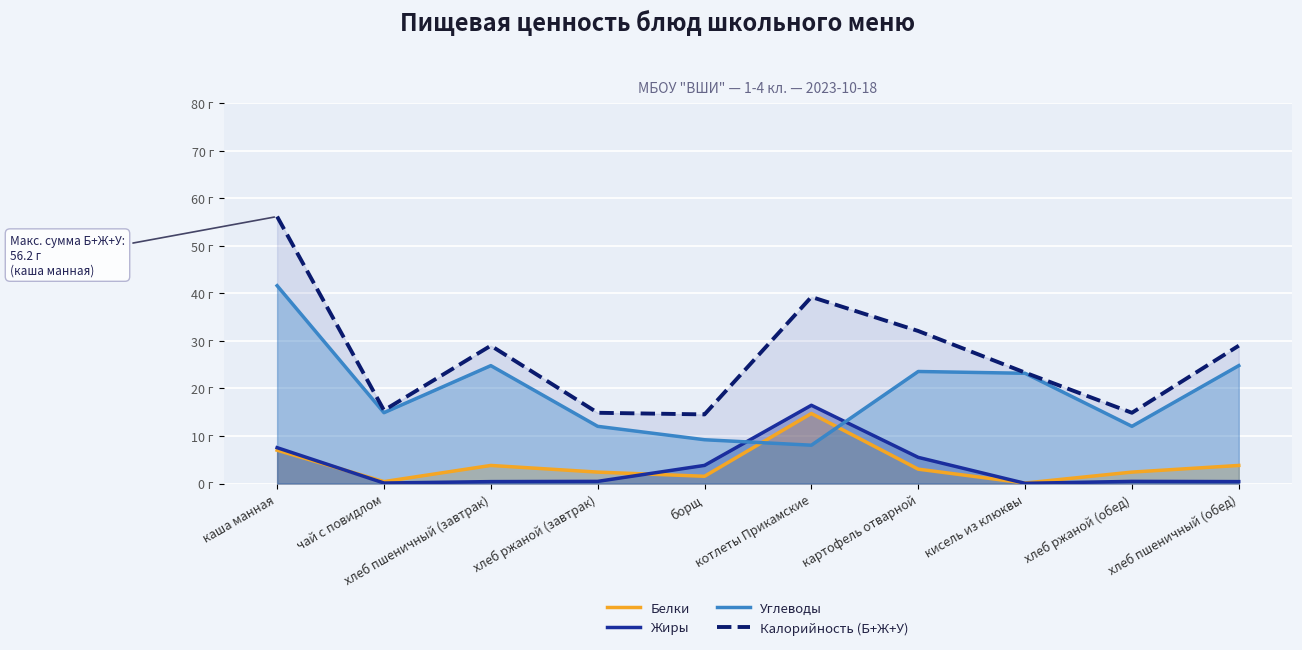

The Жиры series shows 1.8 at картофель отварной. True or false?

False